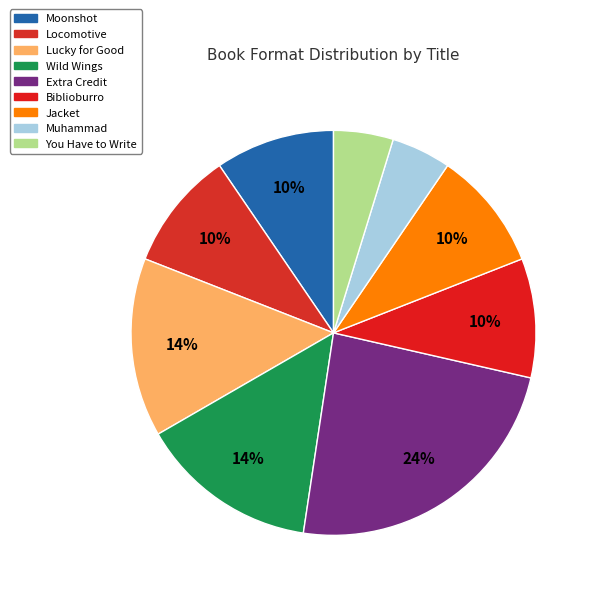

To the nearest percent, what is the average slice percentage?

11%